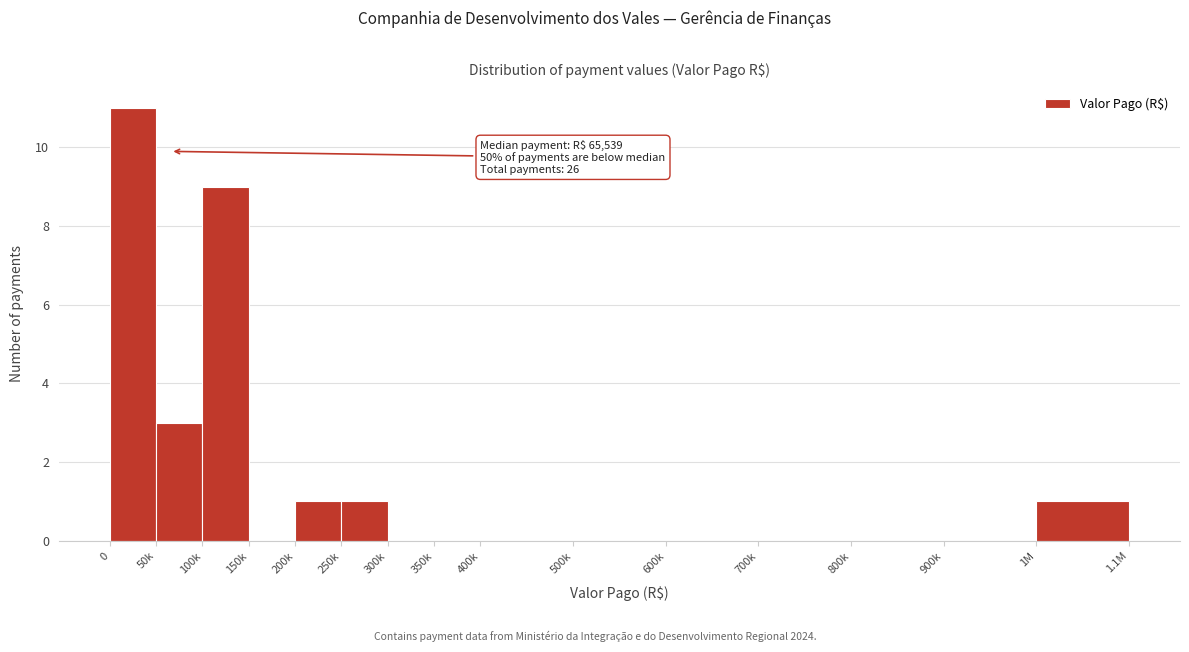

Reading right to left, extract all data points from this chart.

1M=1	900k=0	800k=0	700k=0	600k=0	500k=0	400k=0	350k=0	300k=0	250k=1	200k=1	150k=0	100k=9	50k=3	0=11